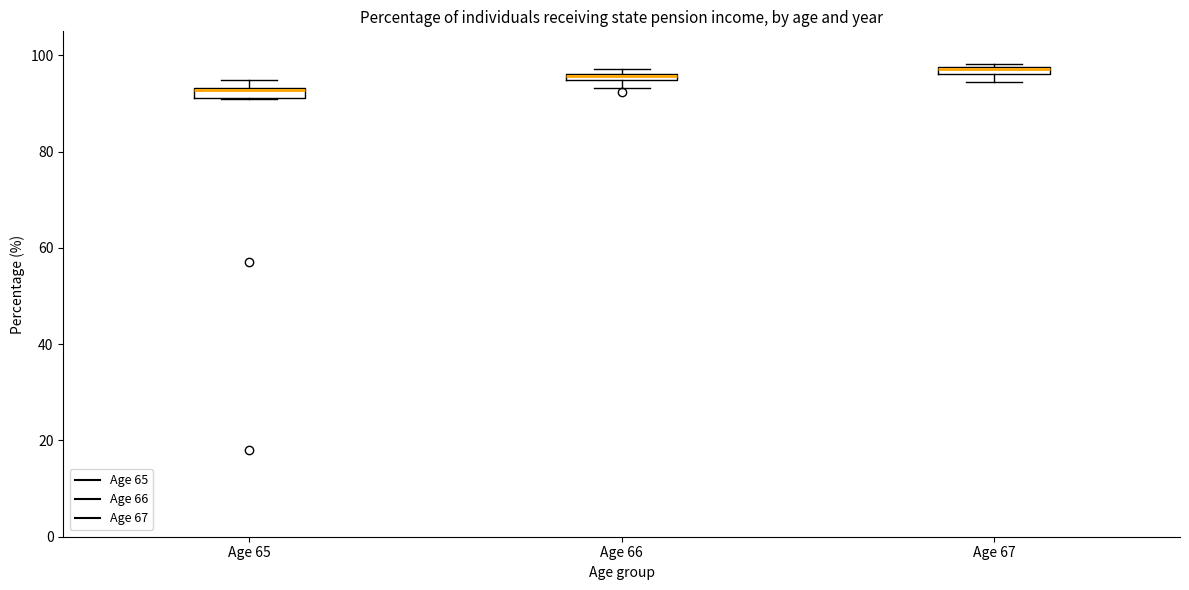

Where is the lower edge of the box for Age 66 on the y-axis? The values are not printed on the chart, so give them approximately, as read against the axis.

94